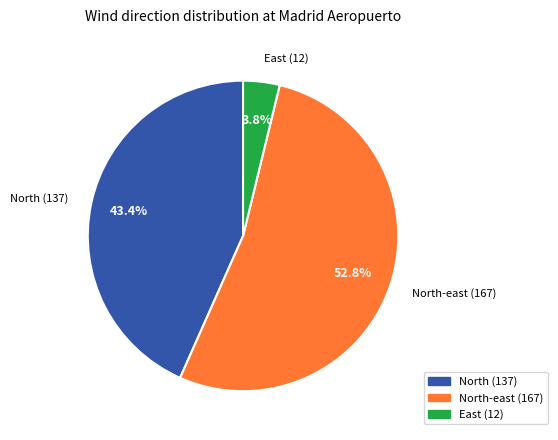

Is there a majority slice in this chart?

Yes